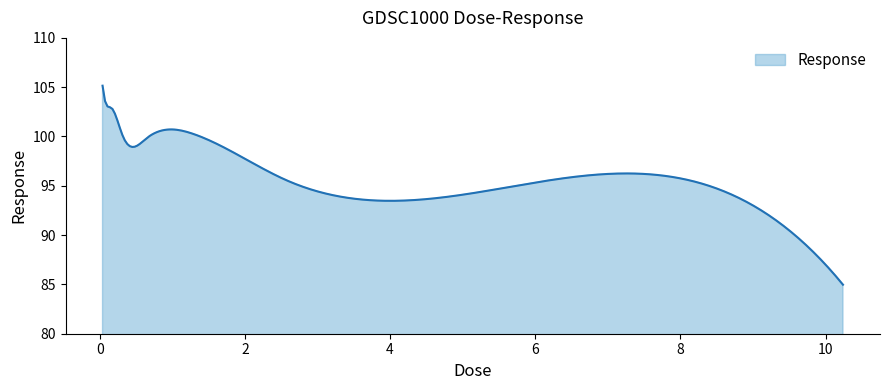

What is the smallest value displayed?

85.0